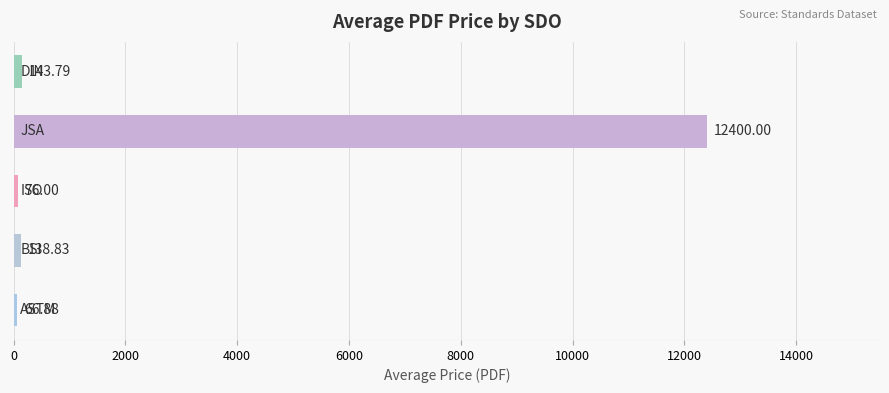

What is the difference between the maximum and minimum values?

12333.1